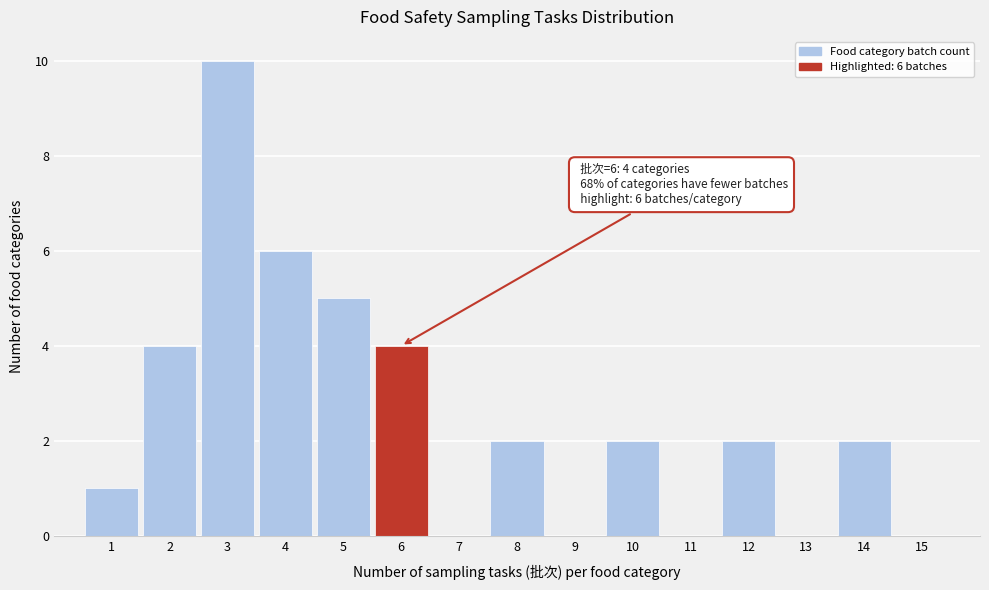

Over which range of the x-axis is the bar tallest?

2.5 to 3.5